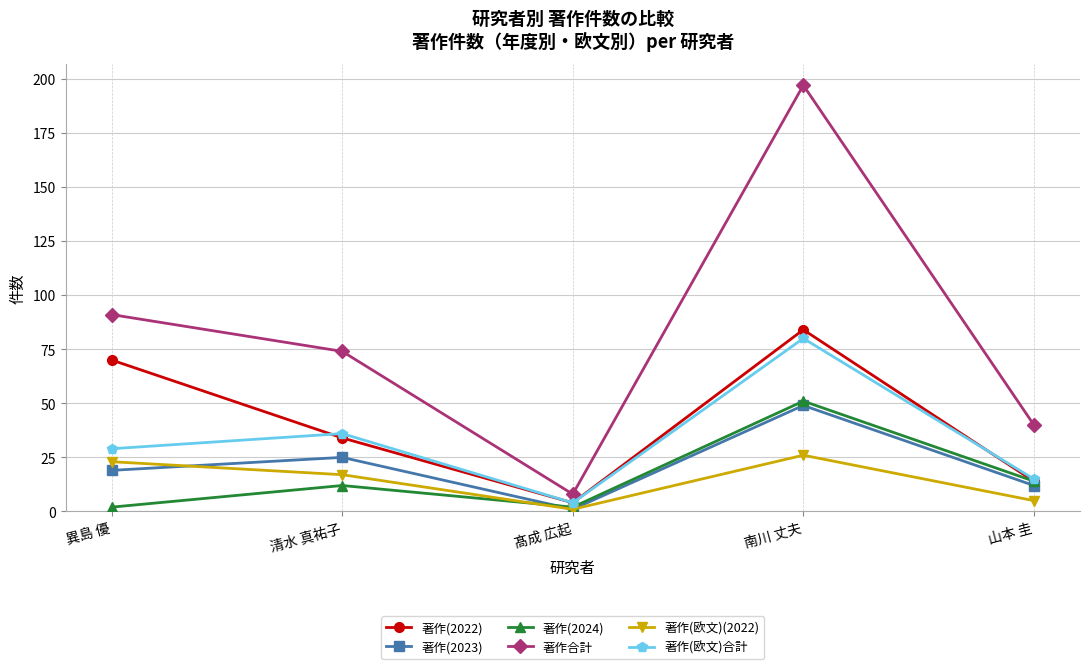

Is it true that 著作(欧文)合計 equals 8 at 山本 圭?

False